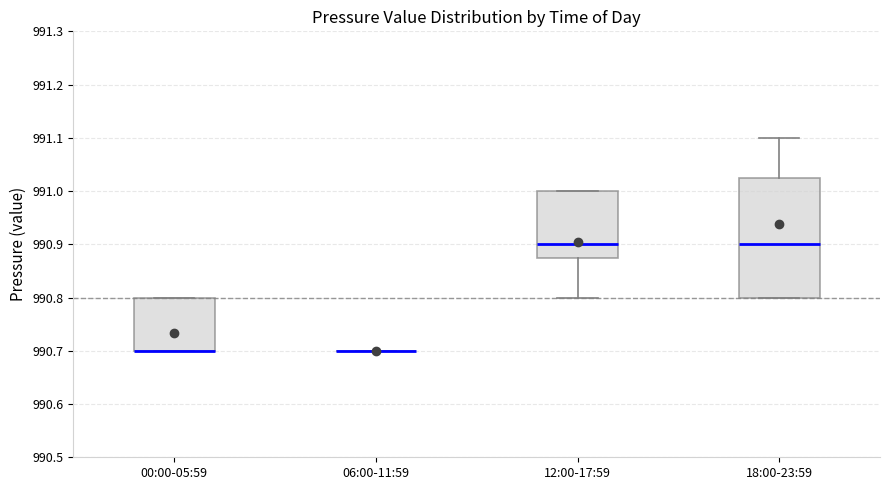

Reading left to right, read every box against the y-axis: the position of its median line, the range the box covers, and the ends of its whiskers. The values are not printed on the chart, so give them approximately, as read against the axis.

00:00-05:59: median 990.70 (drawn on the box's lower edge), box 990.70 to 990.80, whiskers 990.70 to 990.80
06:00-11:59: box collapsed to a line at 990.70, whiskers 990.70 to 990.70
12:00-17:59: median 990.90, box 990.88 to 991.00, whiskers 990.80 to 991.00
18:00-23:59: median 990.90, box 990.80 to 991.03, whiskers 990.80 to 991.10